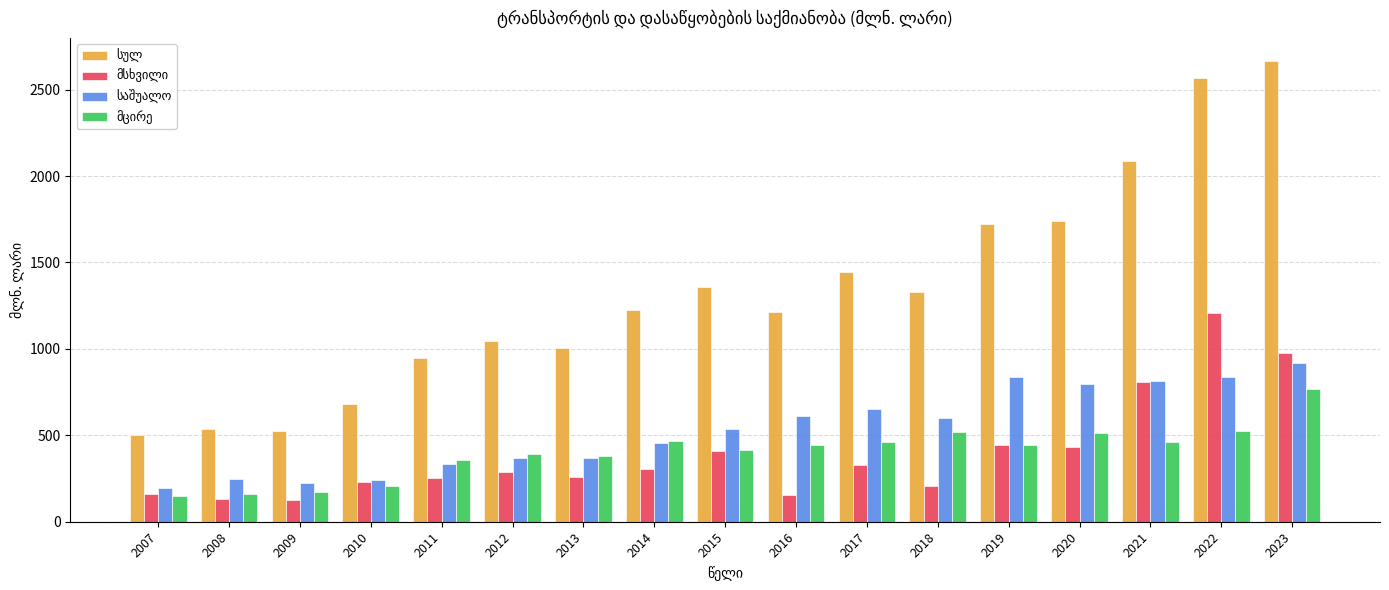

At how many categories does at least one series exceed 1828?

3